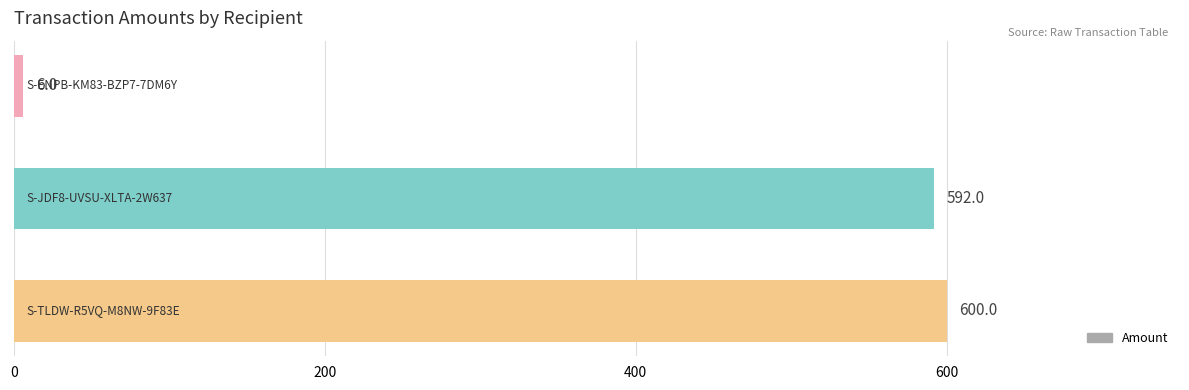

What is the sum of all values?

1198